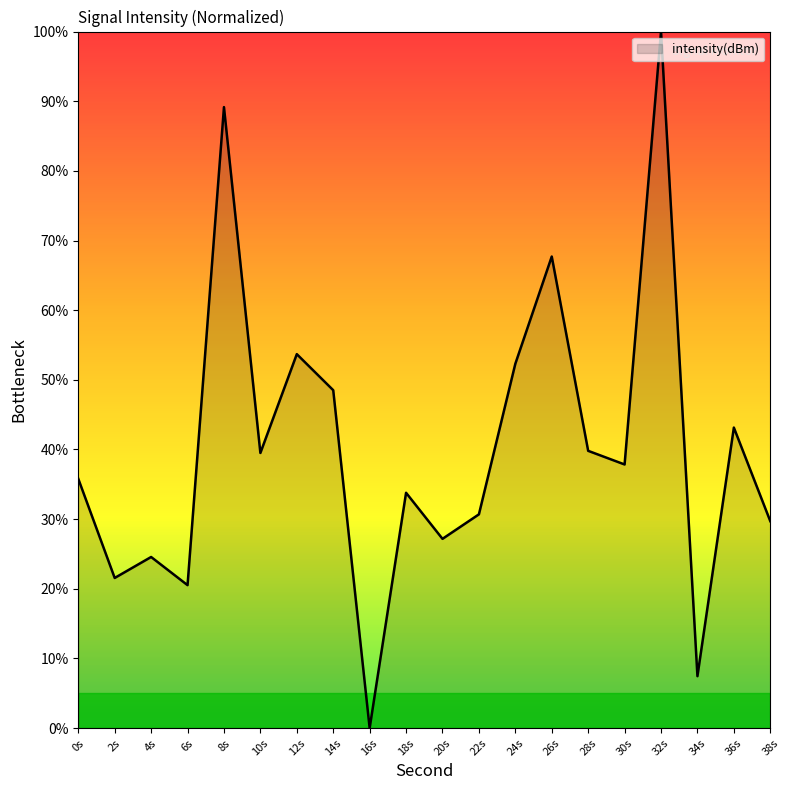

What is the ratio of the value at 24s to the value at 6s?

2.5